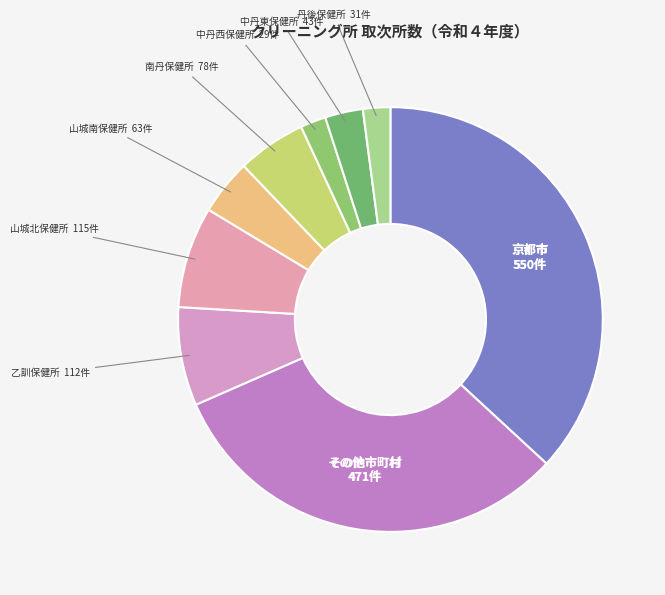

How many segments does this pie chart have?

9